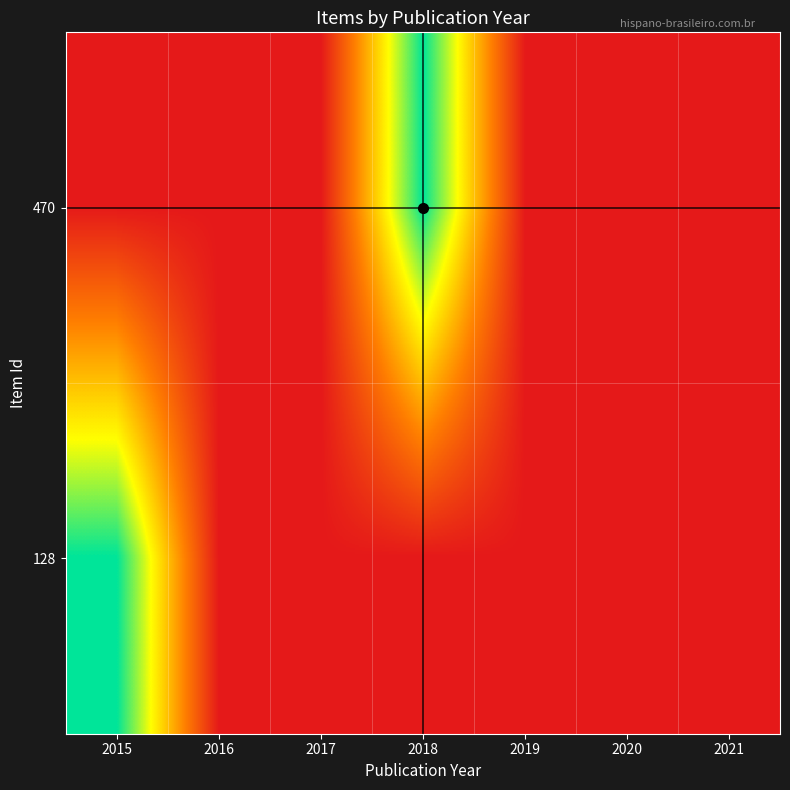

Which label corresponds to the smallest value in the chart?

2015